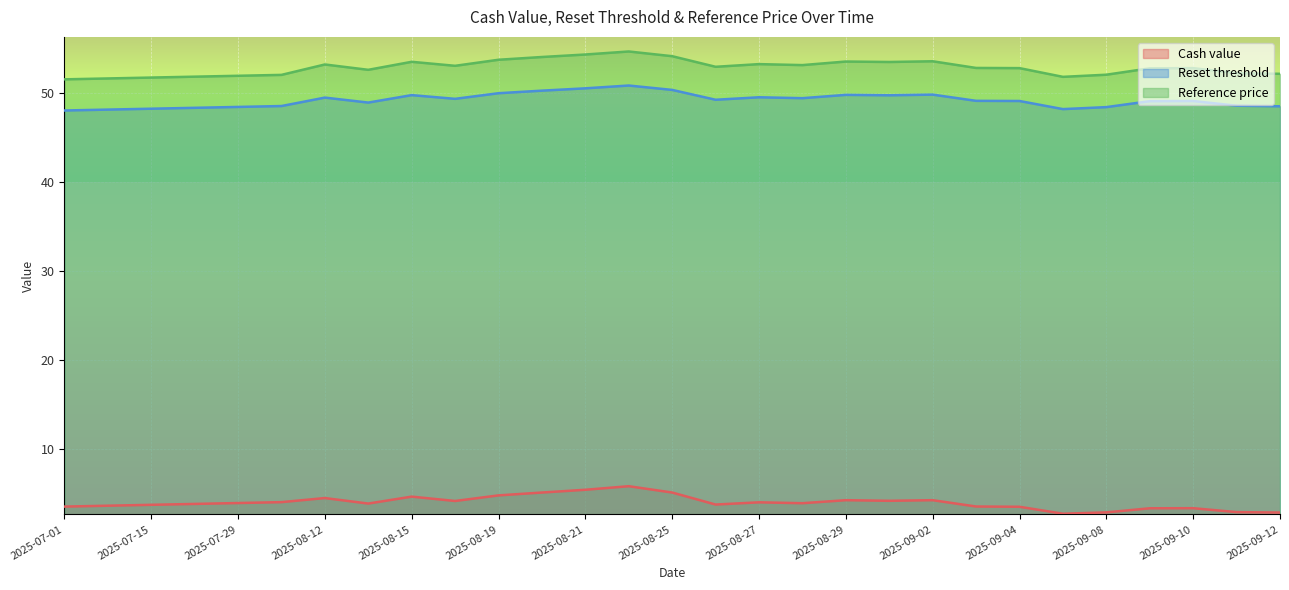

The Reference price series shows 51.7 at 2025-07-15. True or false?

True